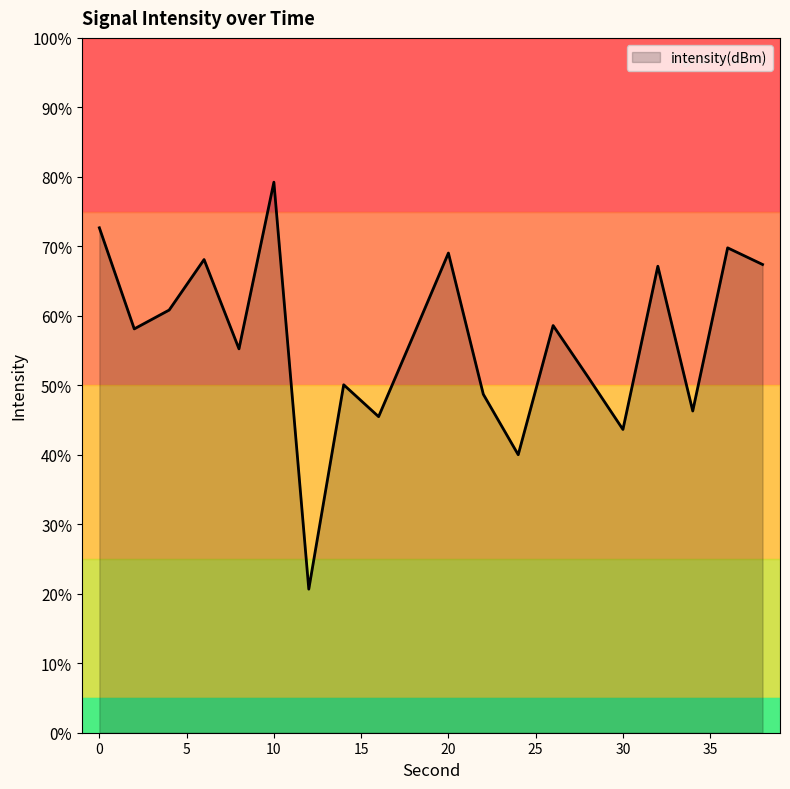

How many categories are shown in the chart?

20